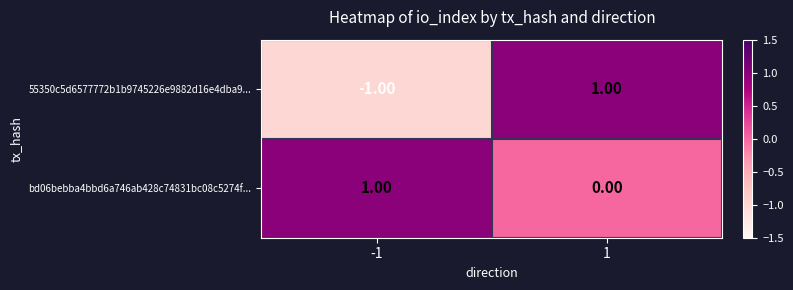

List the series in order of their overall mean, lowest first.

55350c5d6577772b1b9745226e9882d16e4dba9..., bd06bebba4bbd6a746ab428c74831bc08c5274f...